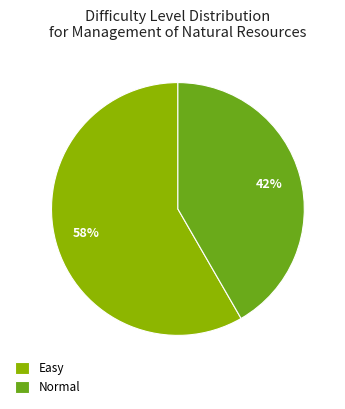

What percentage is the Normal slice, to the nearest percent?

42%